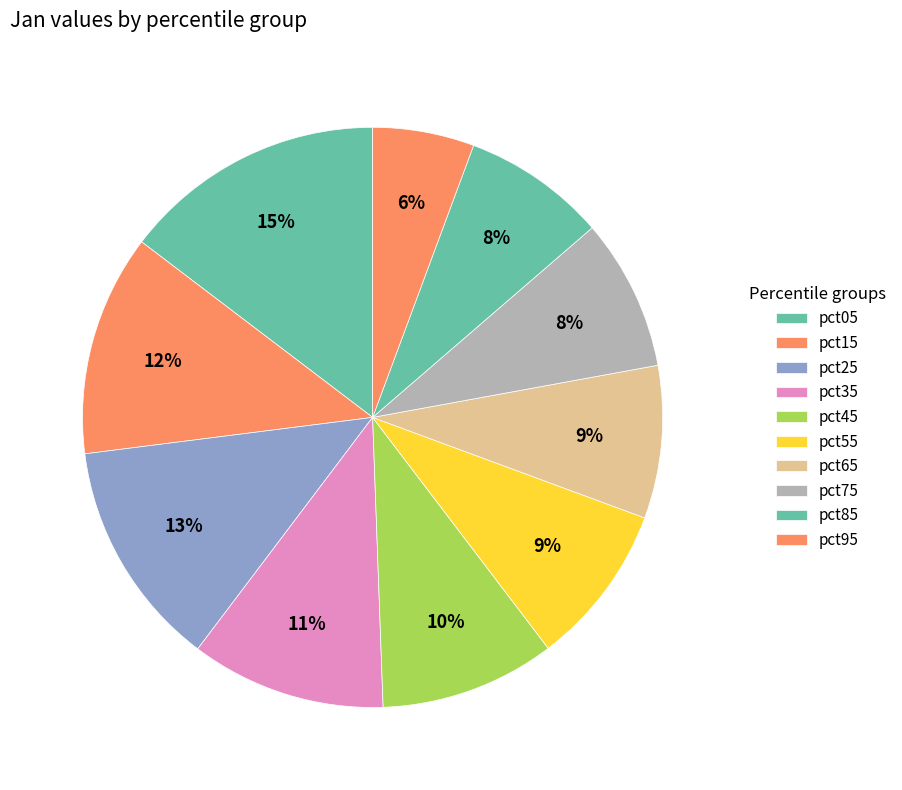

Count the number of slices in the pie.

10